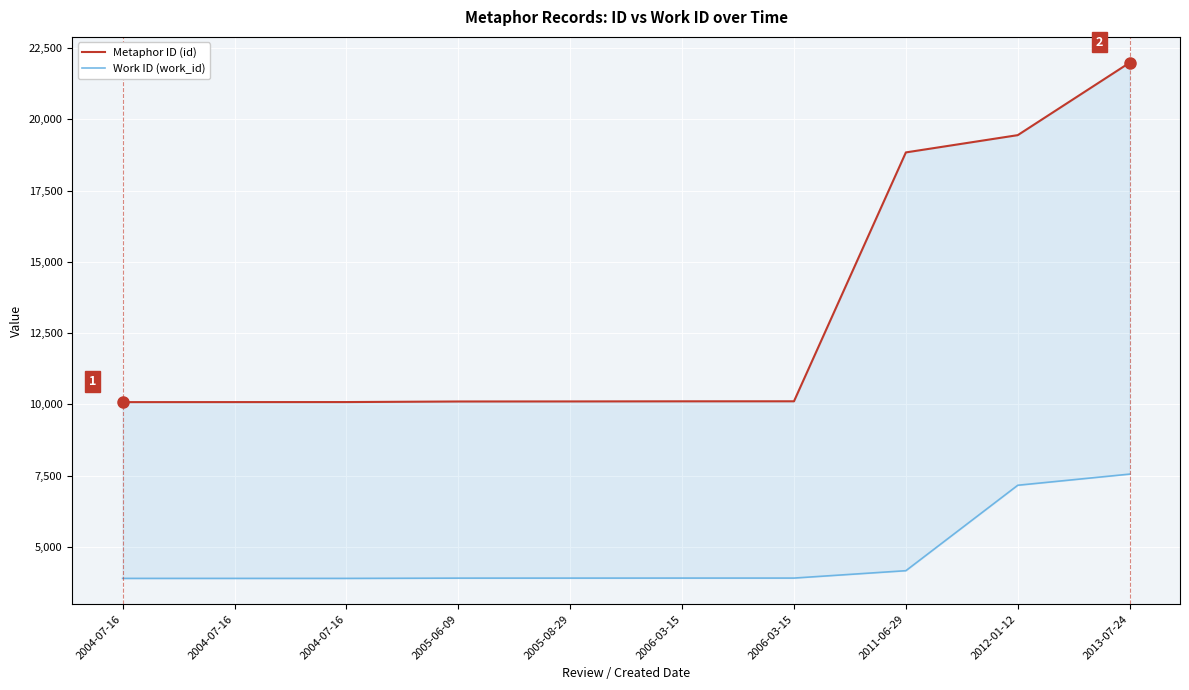

True or false: Metaphor ID (id) and Work ID (work_id) cross at least once.

False